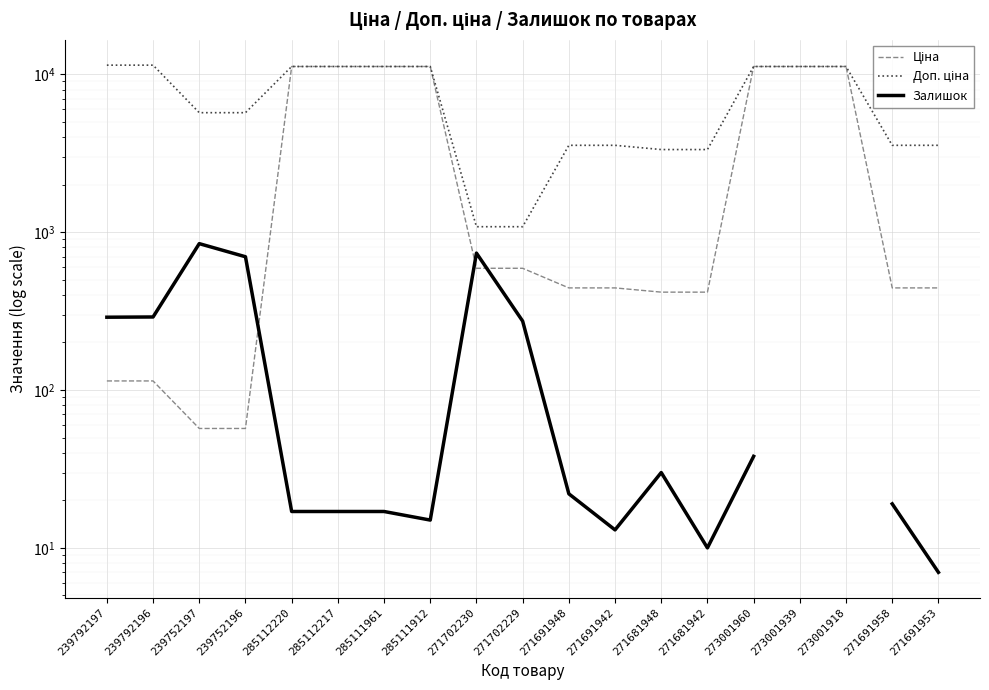

What are all the series names shown in the legend?

Ціна, Доп. ціна, Залишок